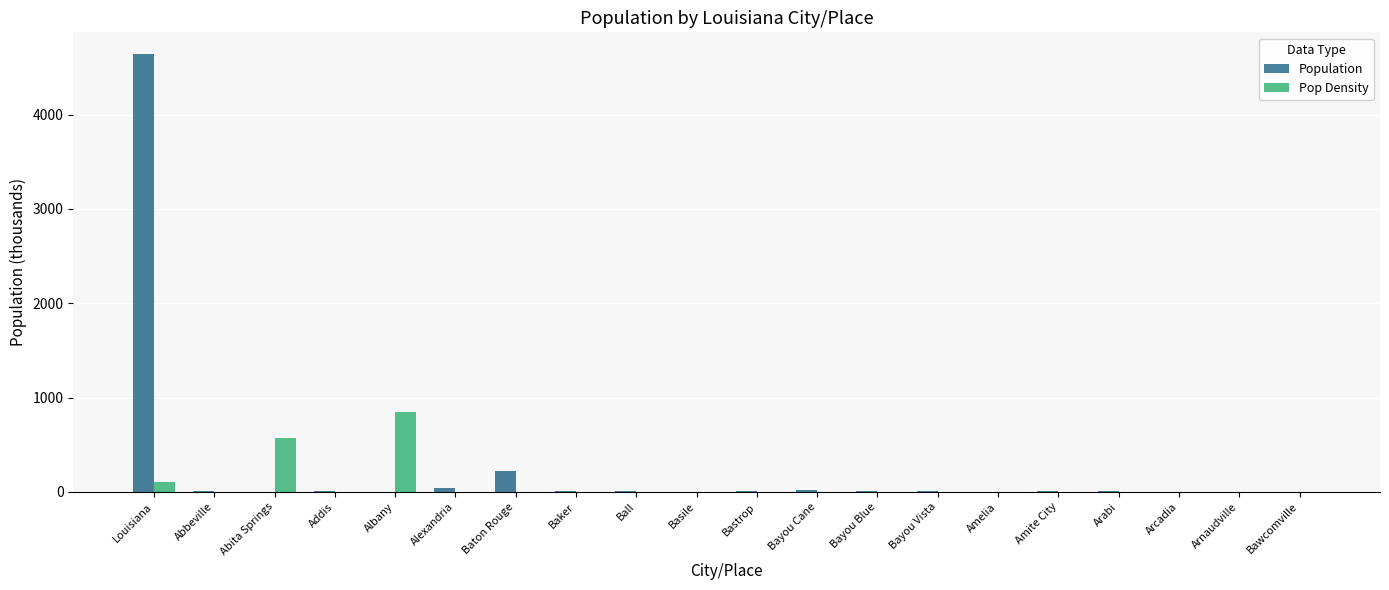

What is the greatest value displayed?

4640.5